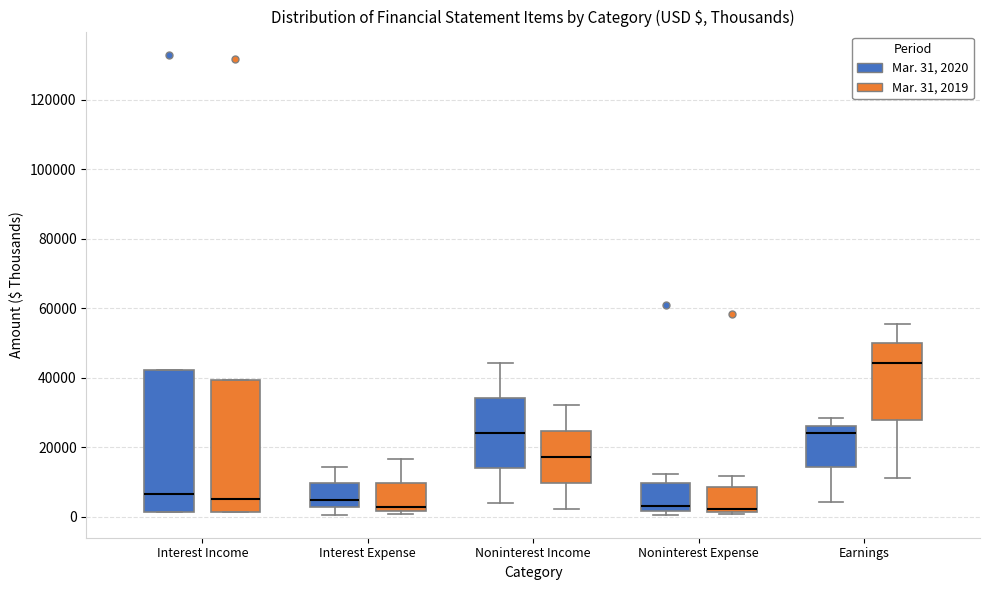

Where is the upper edge of the box for Interest Income (Mar. 31, 2020) on the y-axis? The values are not printed on the chart, so give them approximately, as read against the axis.

42000